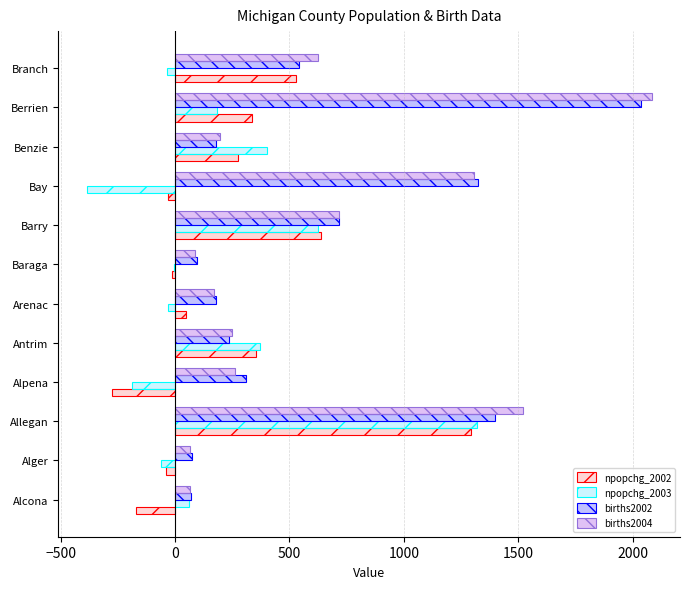

Is it true that npopchg_2003 equals 1319 at Allegan?

True